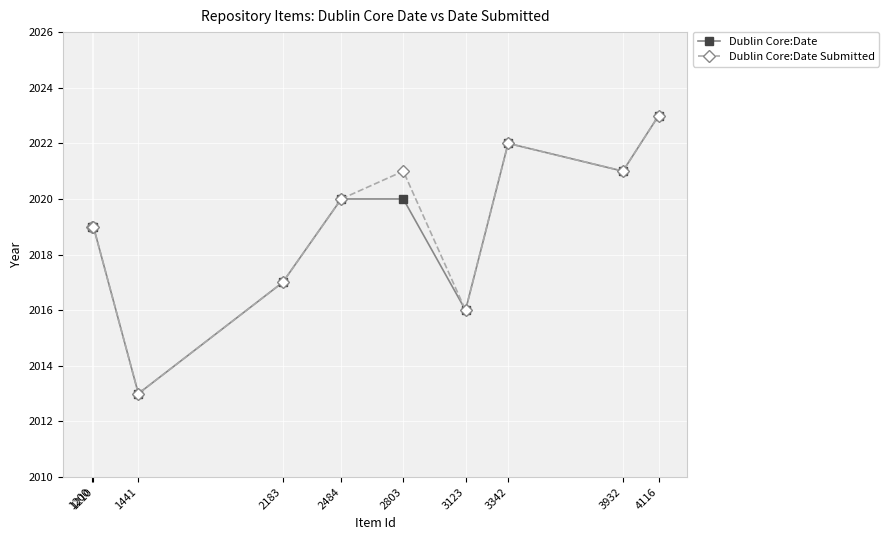

The Dublin Core:Date series shows 629 at 2803. True or false?

False